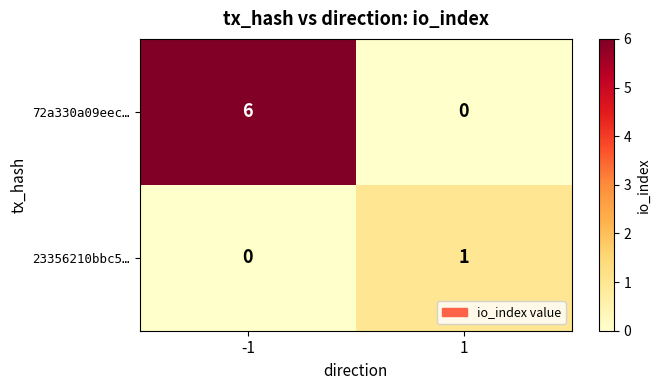

What is the sum of all 72a330a09eec… values?

6